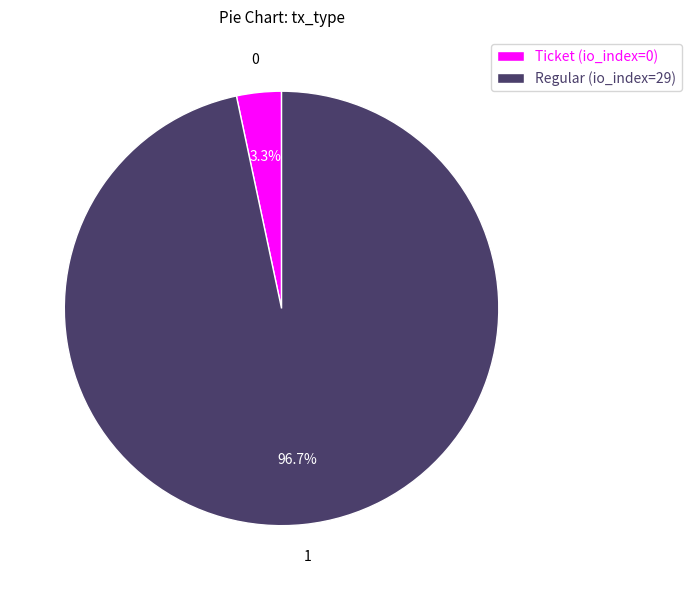

What is the largest slice in the pie chart?

Regular (io_index=29)